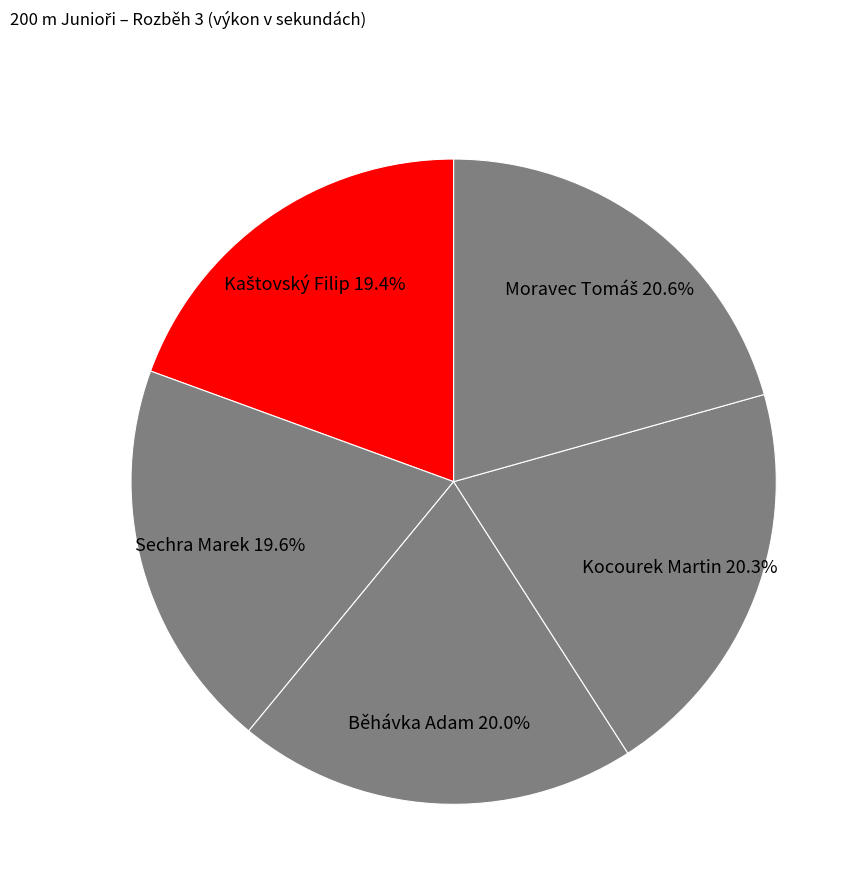

Approximately how many times larger is the value at Běhávka Adam compared to Sechra Marek?

1.0